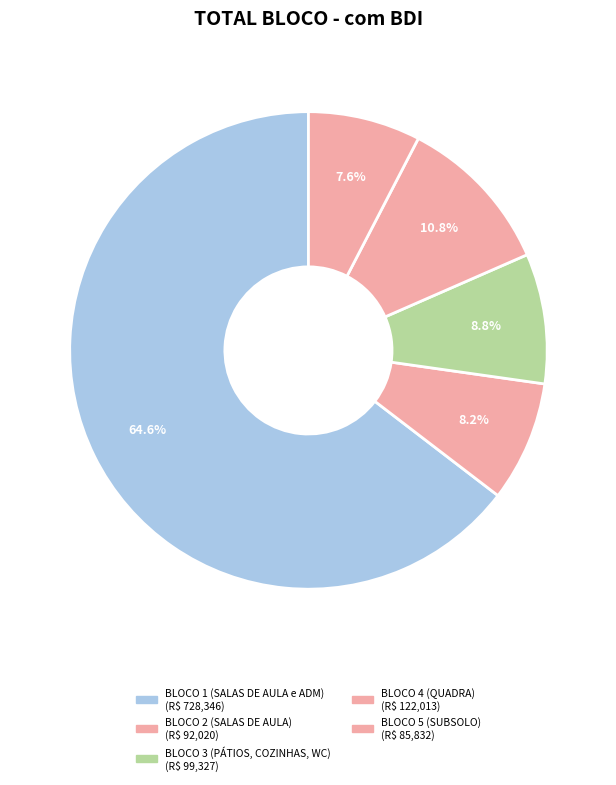

What is the majority slice?

BLOCO 1 (SALAS DE AULA e ADM)